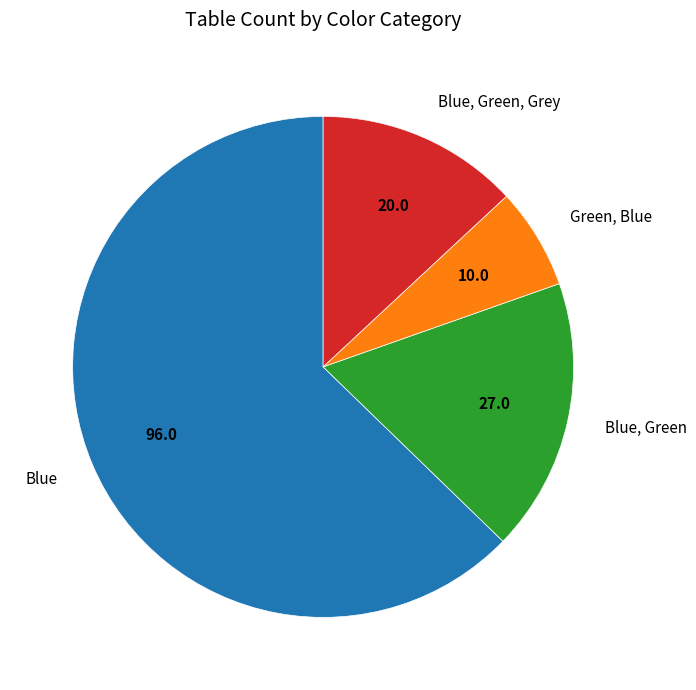

Combined, do Blue, Green and Blue account for over 50%?

Yes